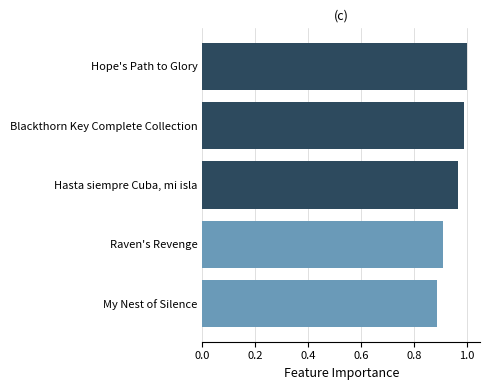

Rank the categories by value from lowest to highest.

My Nest of Silence, Raven's Revenge, Hasta siempre Cuba, mi isla, Blackthorn Key Complete Collection, Hope's Path to Glory